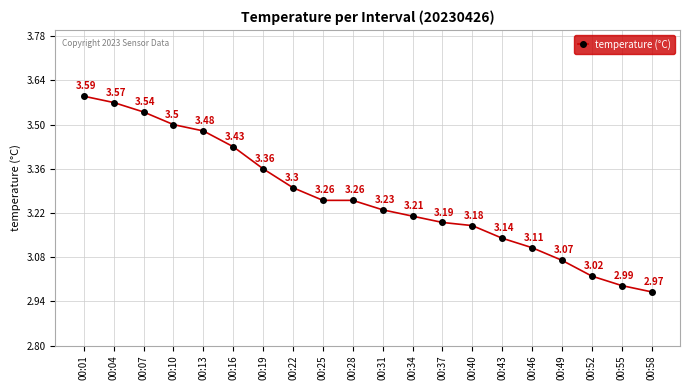

How many data points are less than 3?

2